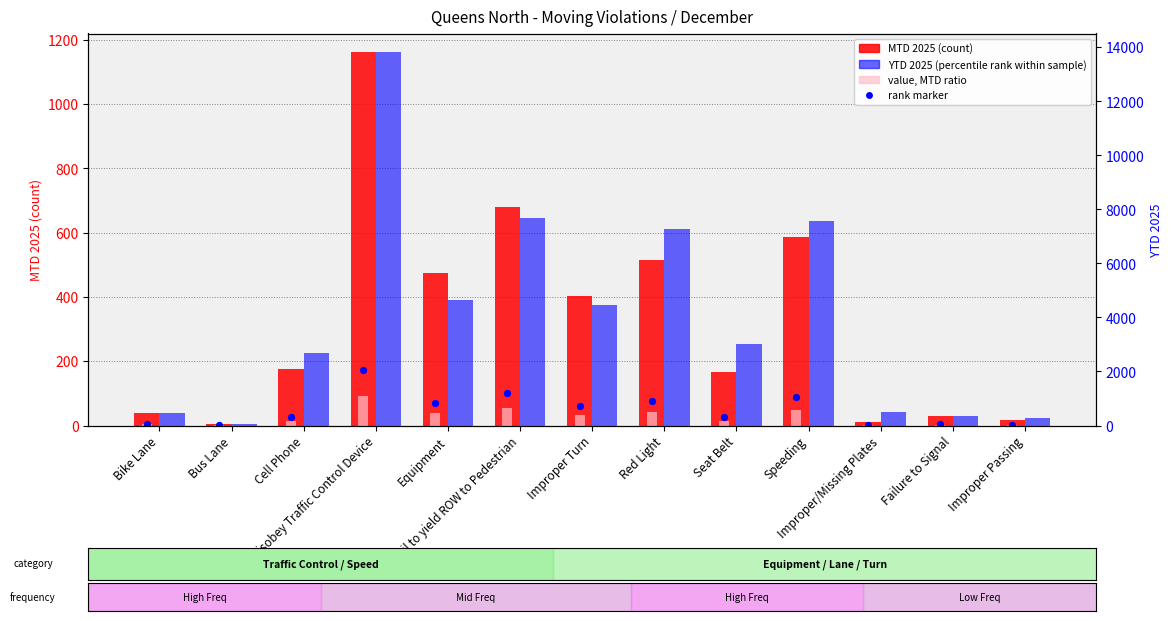

Which series has the largest total across all categories?

YTD 2025 (percentile rank)